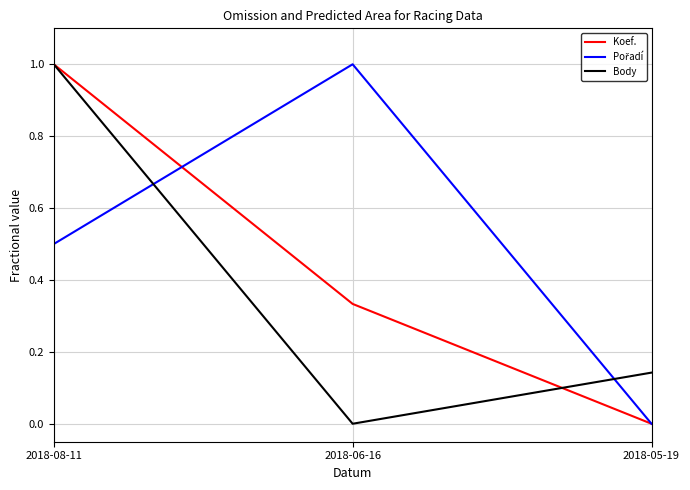

The Koef. series shows 0.2 at 2018-06-16. True or false?

False